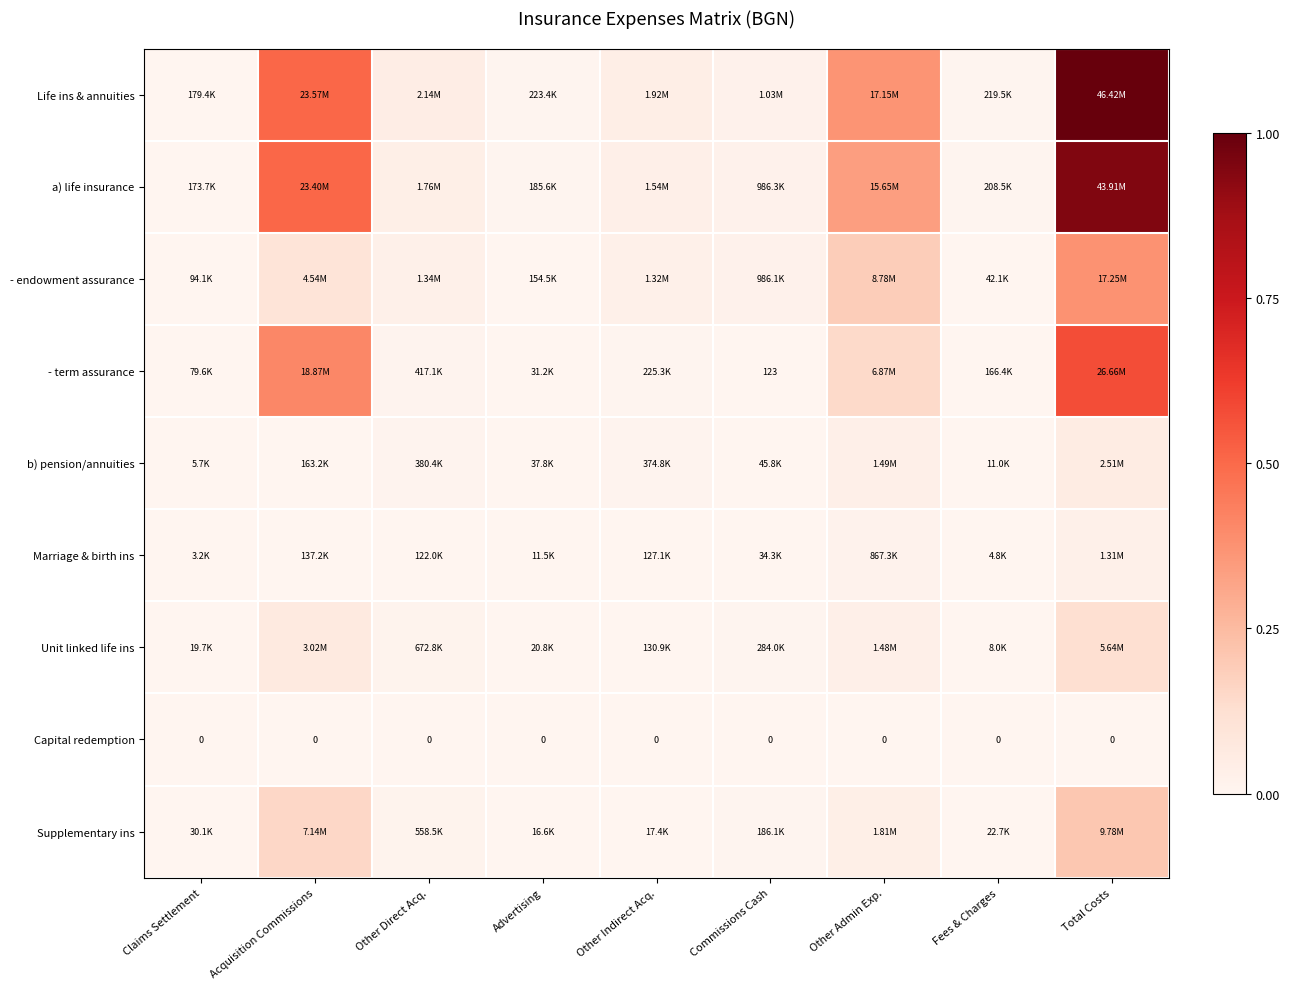

Read the Life ins & annuities value at Total Costs.

1.0